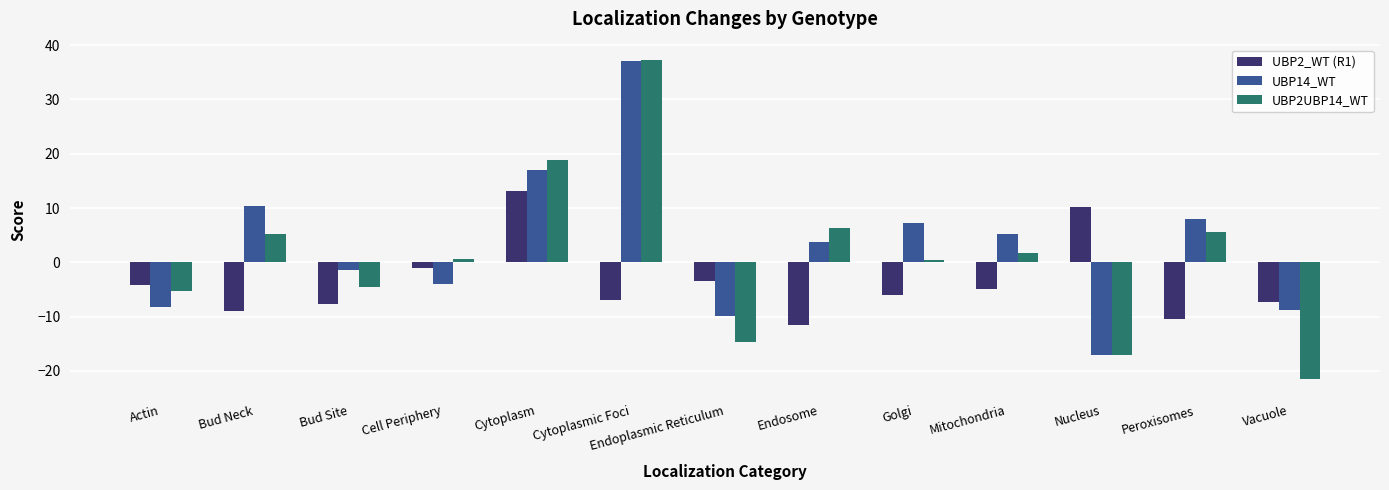

What is the difference between the UBP14_WT values at Cytoplasm and Endoplasmic Reticulum?

26.9